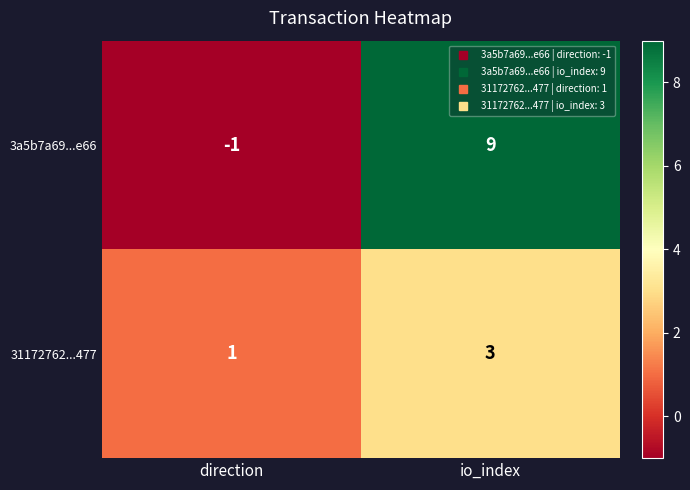

What is the sum of all 3a5b7a69...e66 values?

8